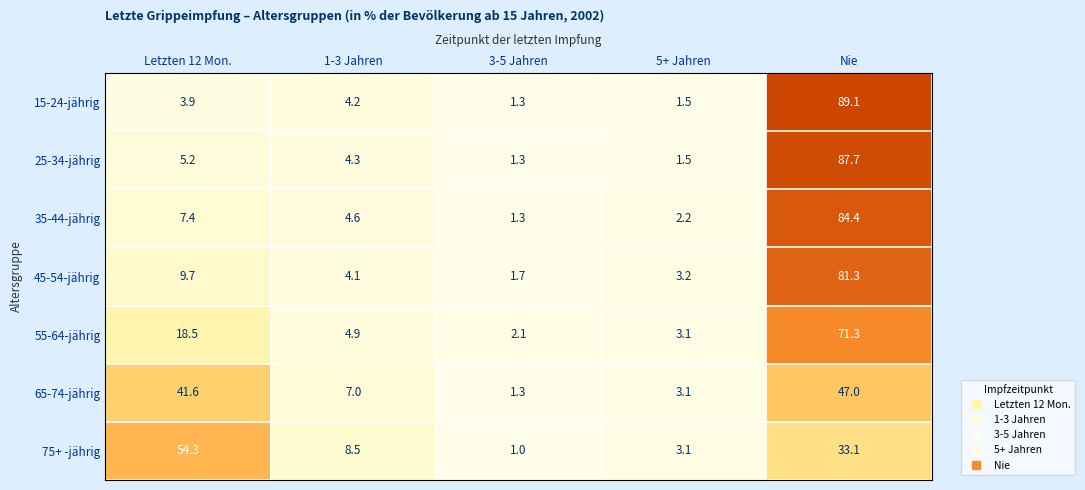

What is the spread (max minus min) of values at Letzten 12 Mon.?

50.4